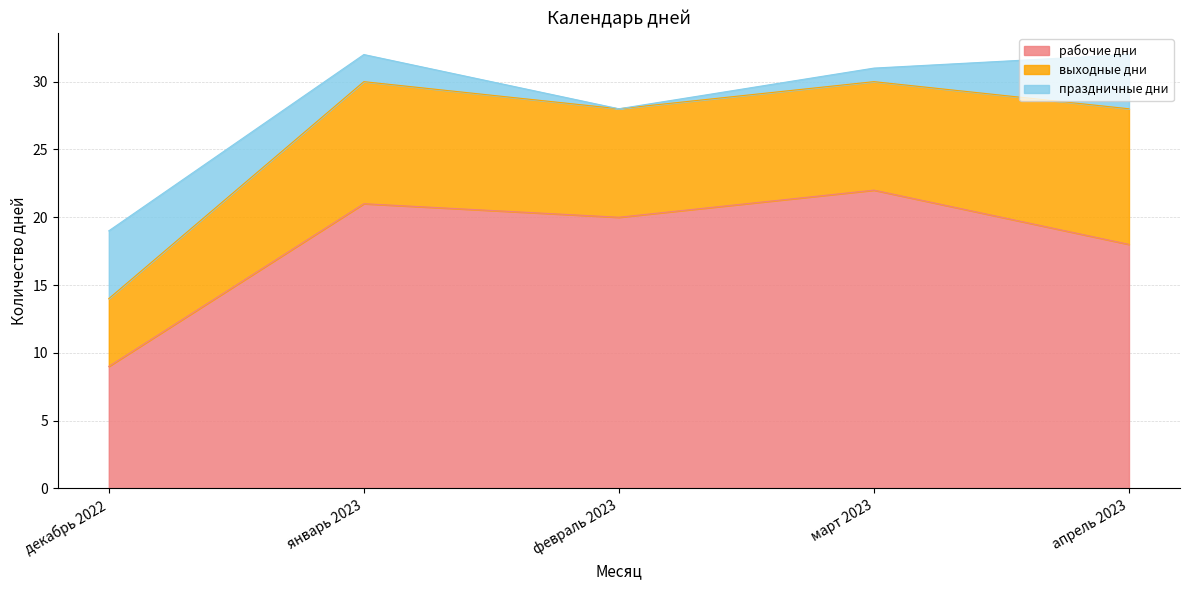

Count the выходные дни values in the range 8 to 9.

3